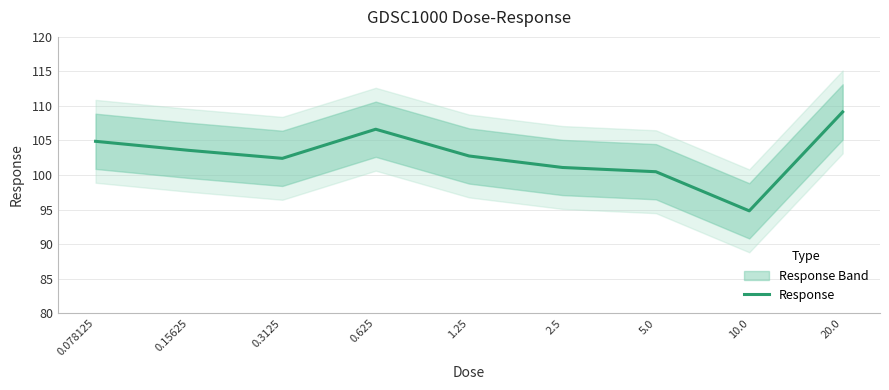

Reading right to left, list all the values displayed in this chart.

20.0=109.1	10.0=94.8	5.0=100.5	2.5=101.1	1.25=102.8	0.625=106.6	0.3125=102.4	0.15625=103.6	0.078125=104.9